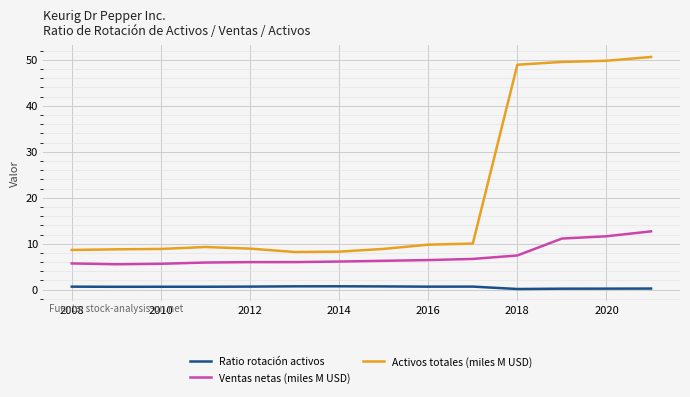

Is this an area chart (filled region under the line)?

No